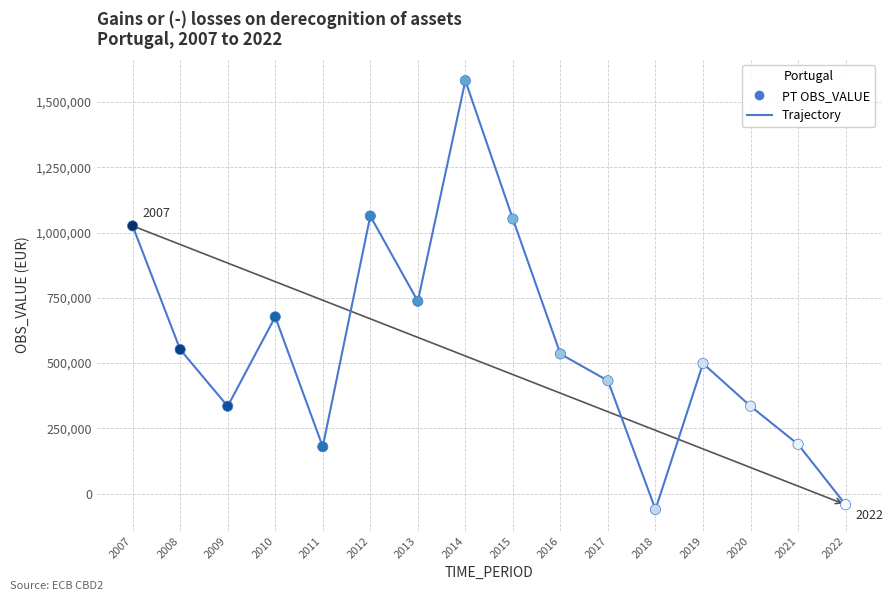

What Y value in the scatter plot is closest to 760568?

736866.0